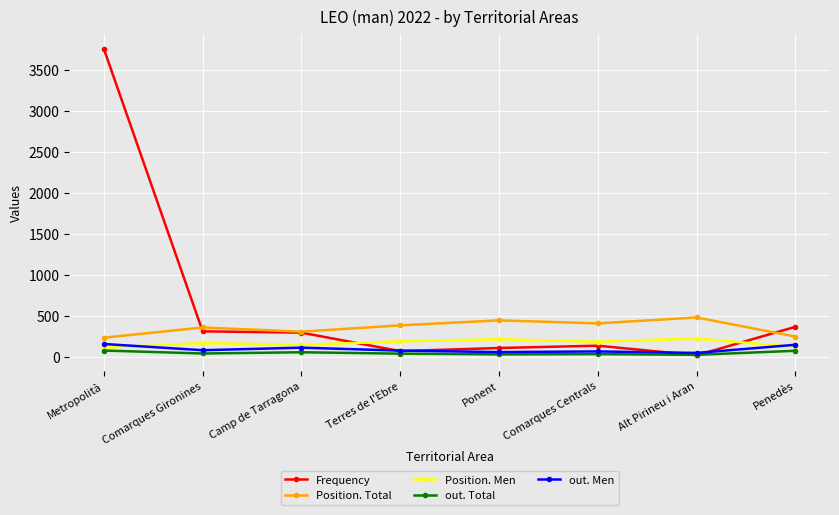

What position from the left is Alt Pirineu i Aran?

7